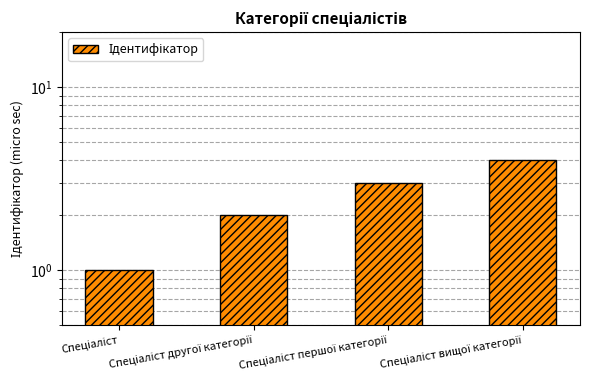

Which has a higher value, Спеціаліст or Спеціаліст вищої категорії?

Спеціаліст вищої категорії